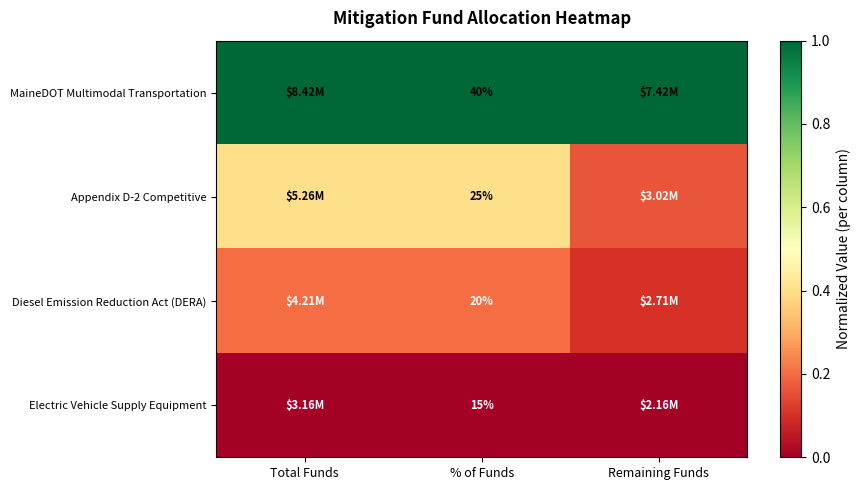

Which series changed the most between Total Funds and Remaining Funds?

Appendix D-2 Competitive